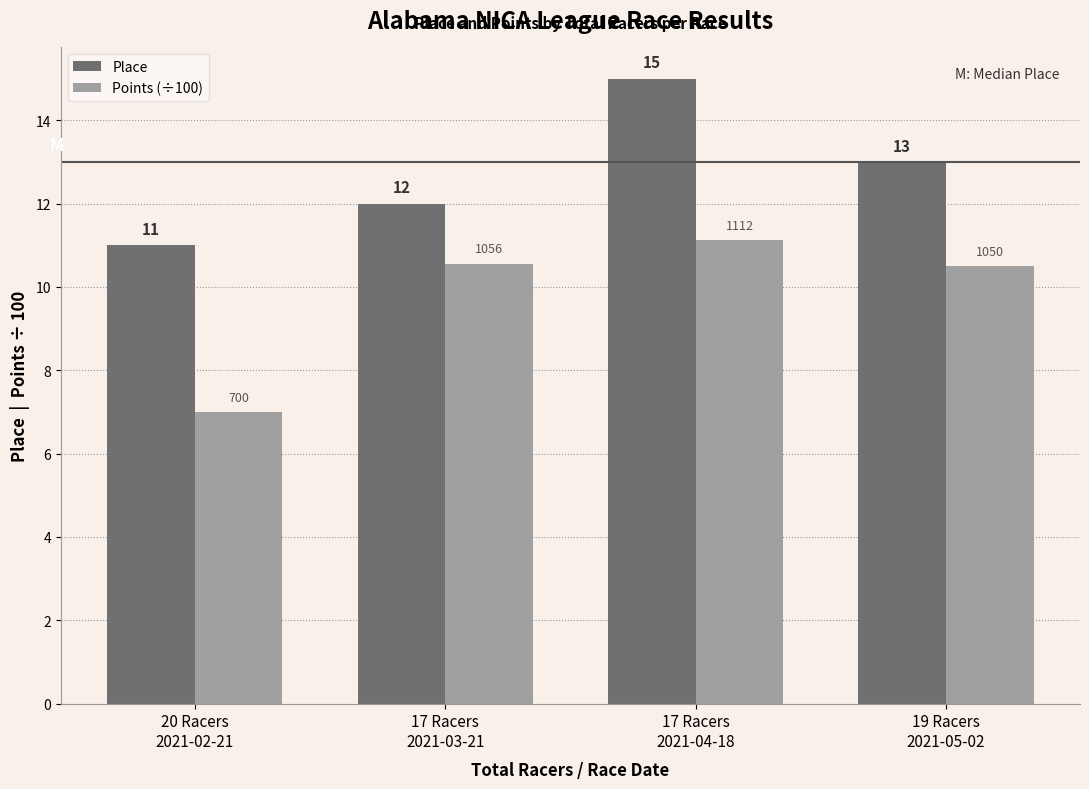

What is the sum of all Place values?

51.0